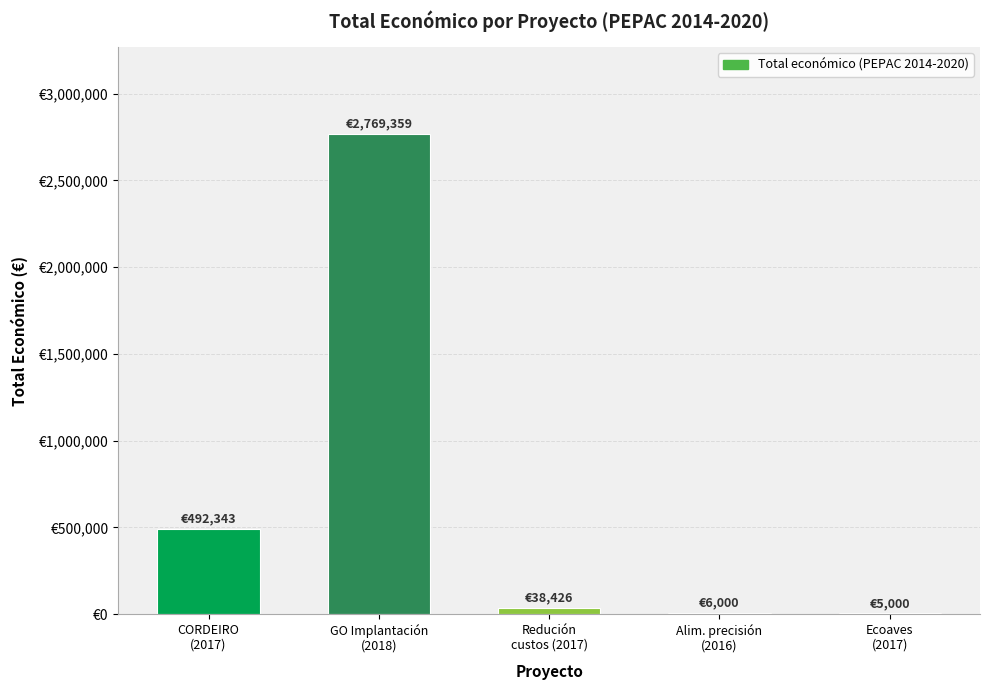

True or false: the data shows 38426 at Redución
custos (2017).

True